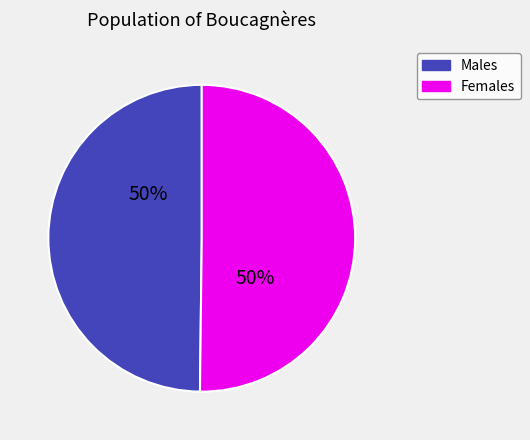

To the nearest percent, what portion does Males represent?

50%